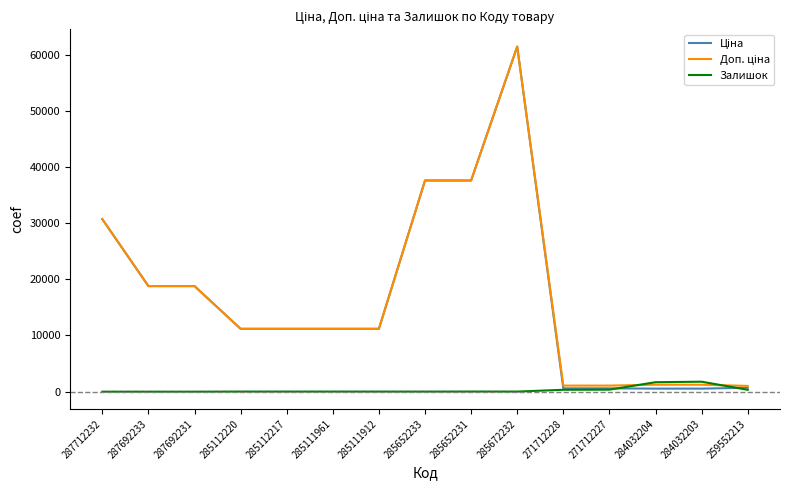

The Залишок series shows 1682.0 at 284032204. True or false?

True